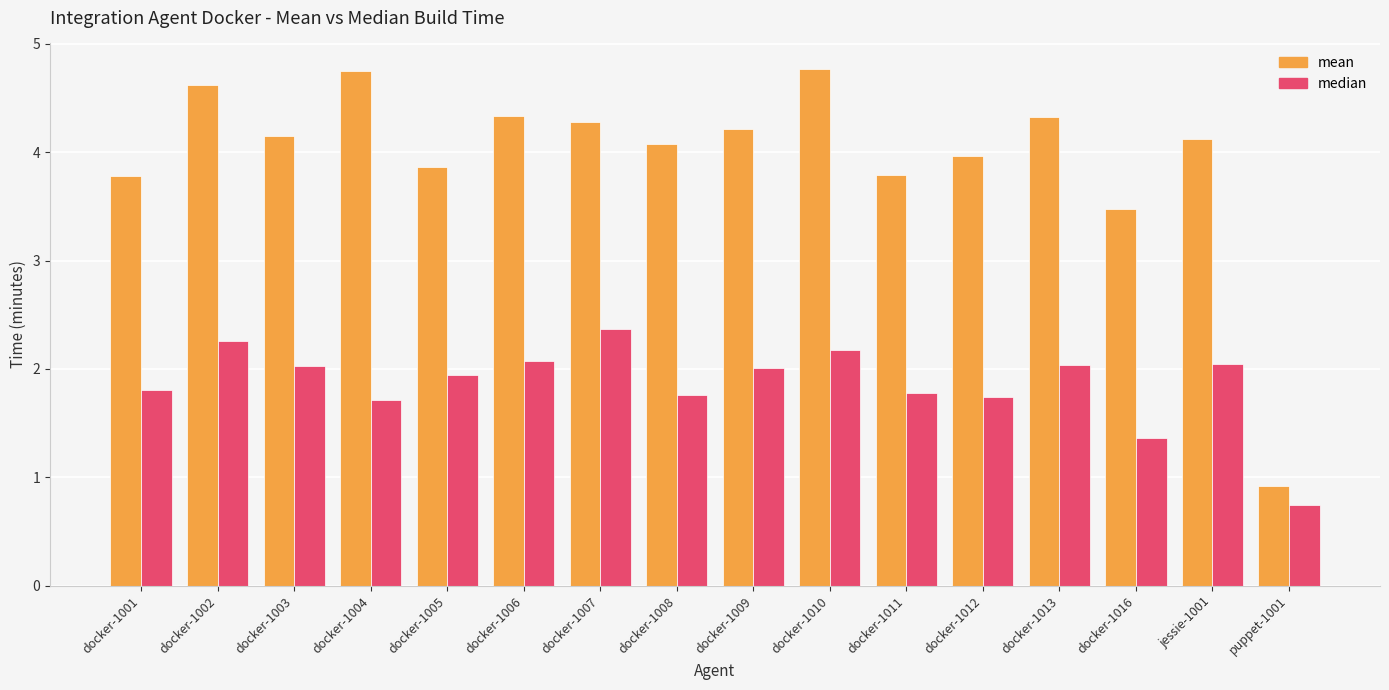

What is the difference between the second highest and second lowest values in the median series?

0.9